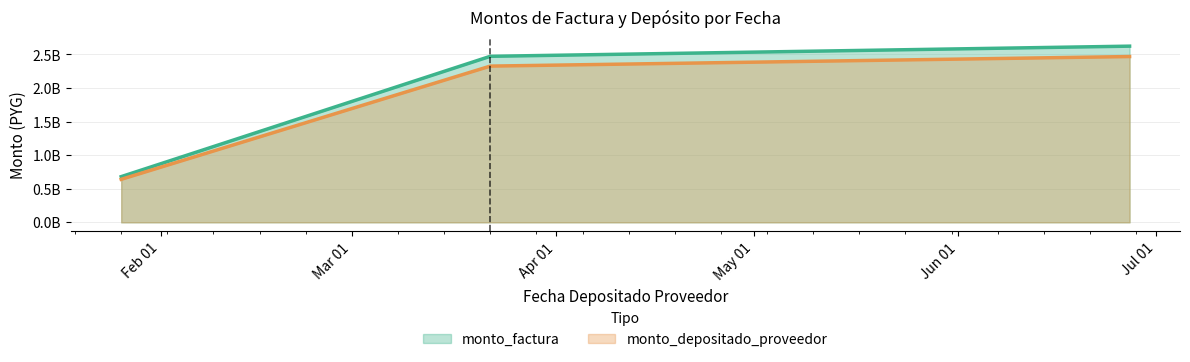

Is the value of monto_depositado_proveedor at 2024-06-27 greater than the value of monto_factura at 2024-03-22?

Yes